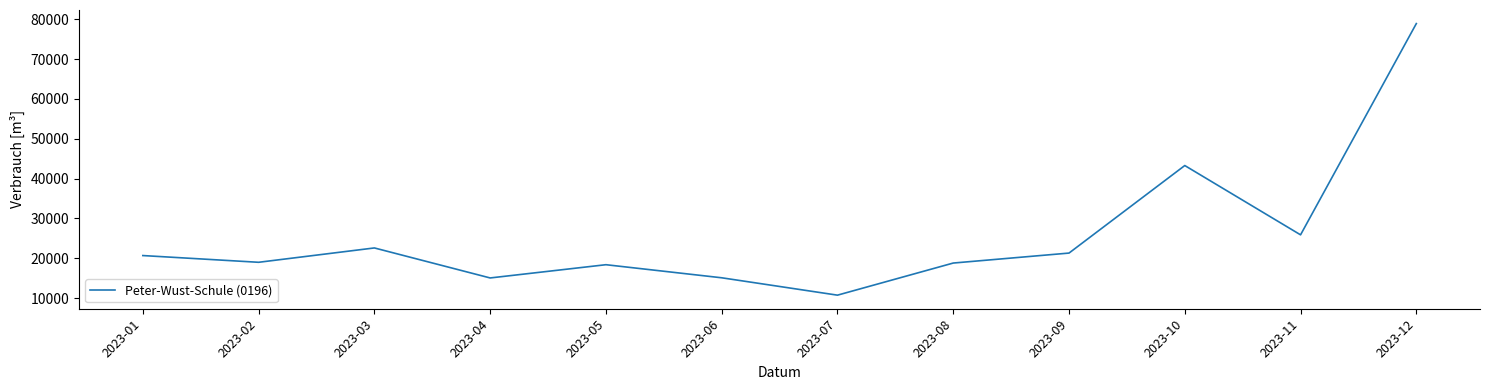

Between 2023-08 and 2023-10, which is larger?

2023-10